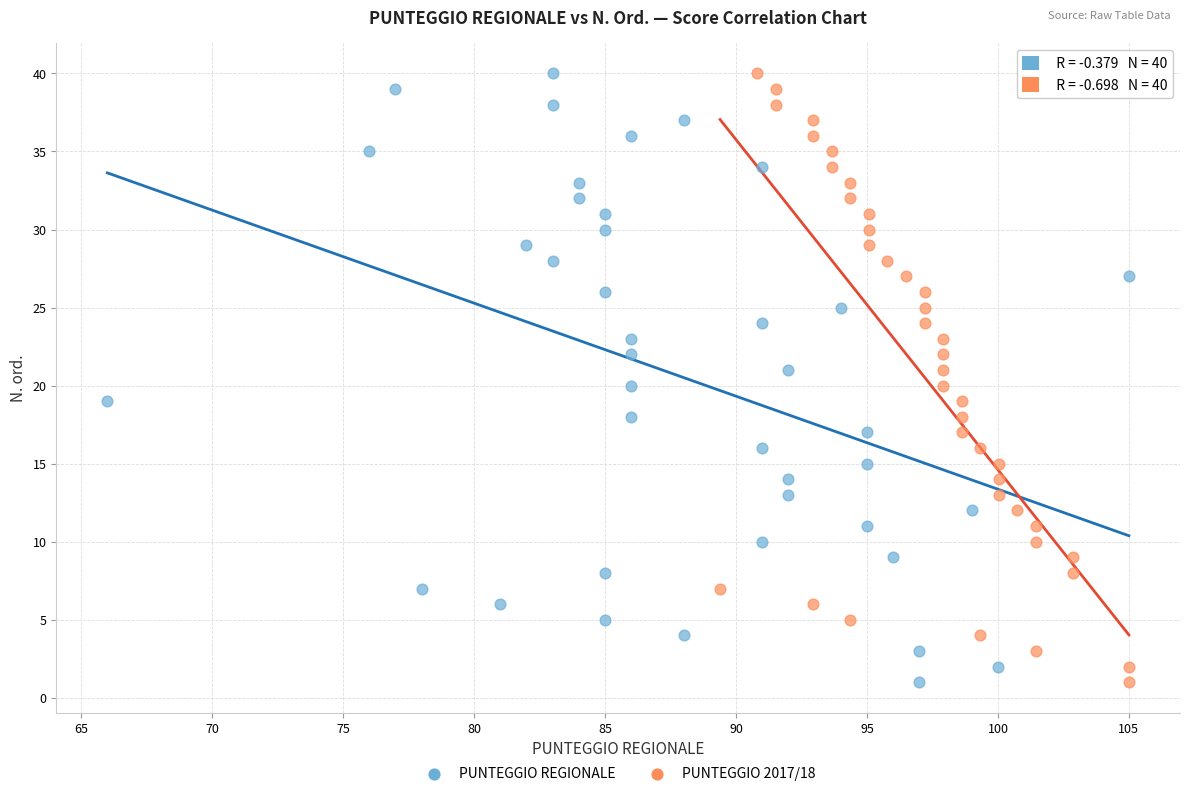

What are all the series names shown in the legend?

PUNTEGGIO REGIONALE, PUNTEGGIO 2017/18